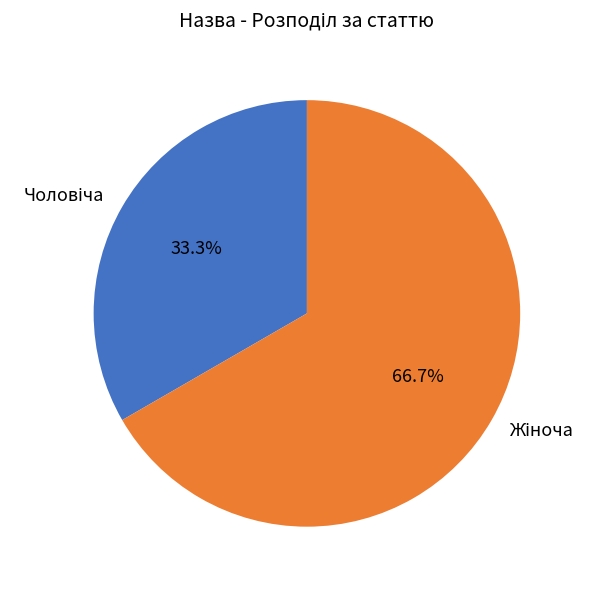

Is there any slice that represents more than half of the pie?

Yes